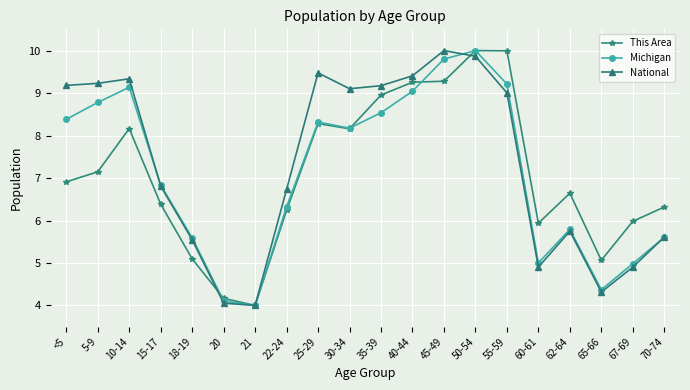

What is the lowest value of the Michigan series?

4.0